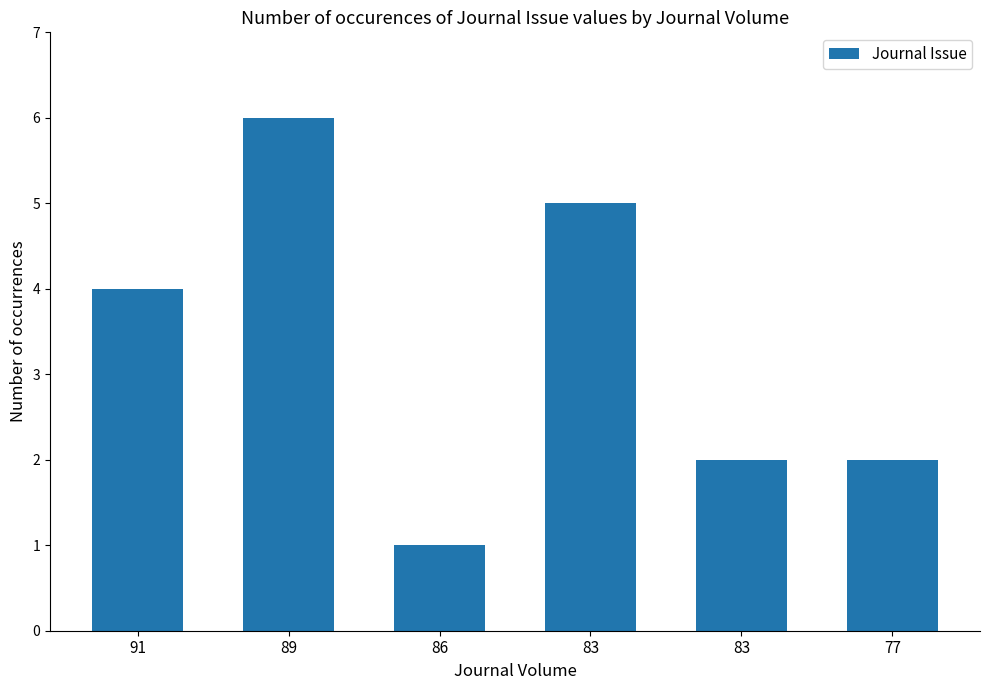

The value at 83 is 1. True or false?

False